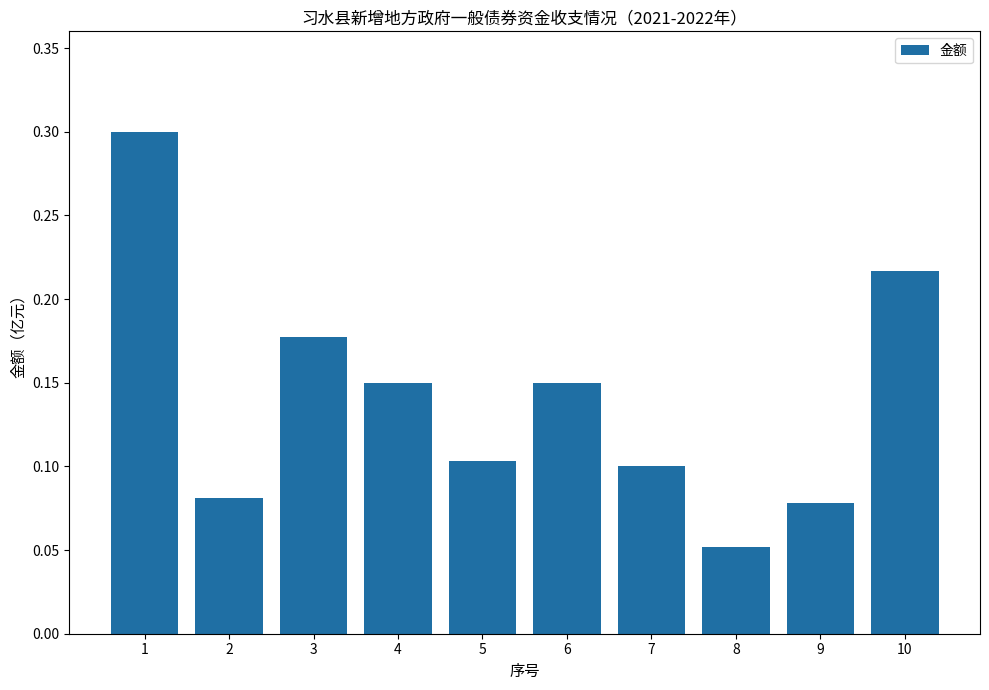

Is it true that the value at 4 is 0.0?

False